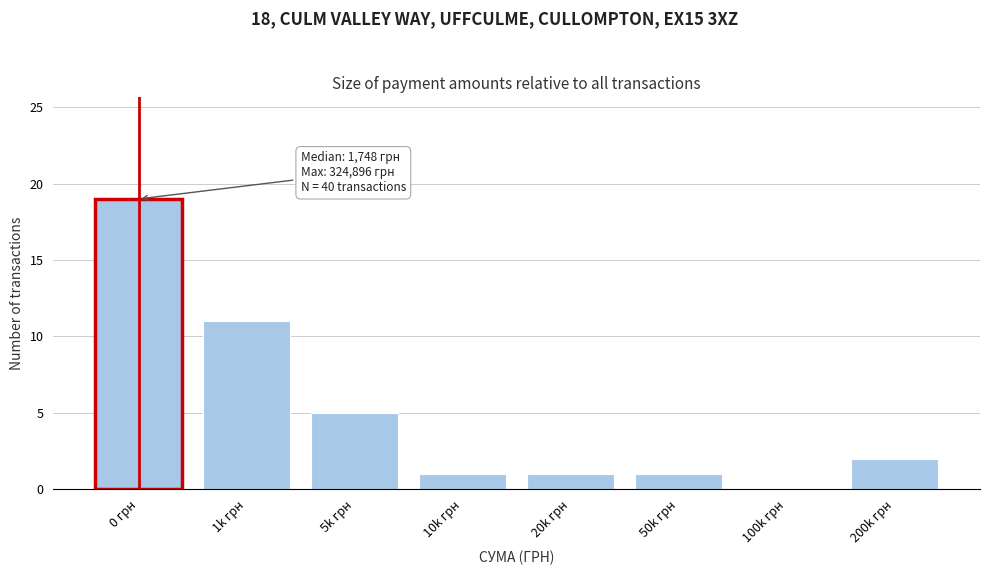

Reading left to right, extract all data points from this chart.

0 грн=19	1k грн=11	5k грн=5	10k грн=1	20k грн=1	50k грн=1	100k грн=0	200k грн=2